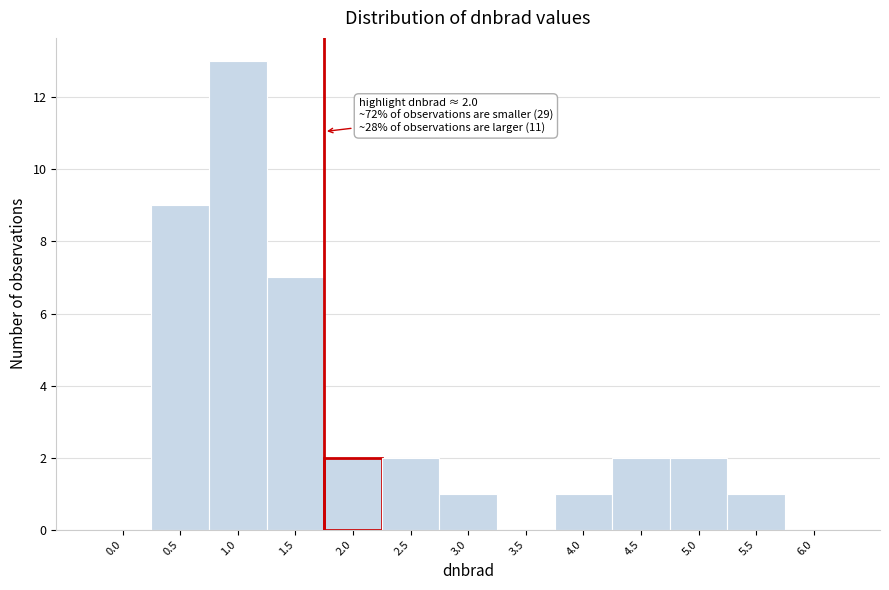

Reading left to right, list all the values displayed in this chart.

0.0=0	0.5=9	1.0=13	1.5=7	2.0=2	2.5=2	3.0=1	3.5=0	4.0=1	4.5=2	5.0=2	5.5=1	6.0=0